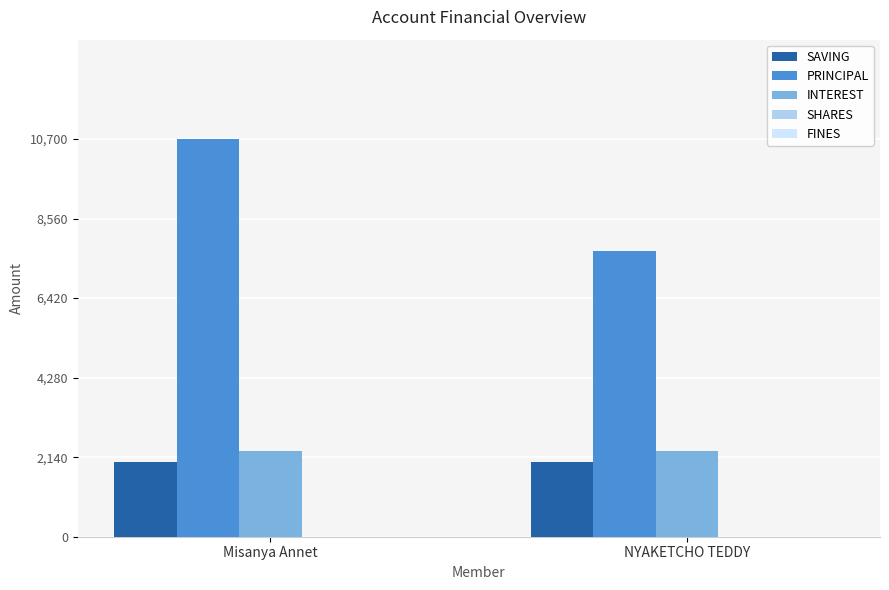

What value does the INTEREST series have at Misanya Annet?

2300